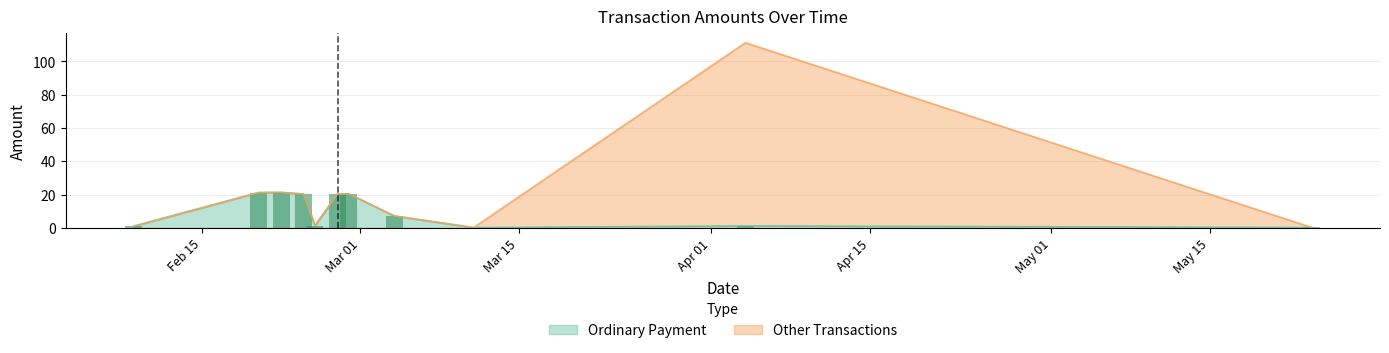

What is the highest value of the Ordinary Payment series?

21.3